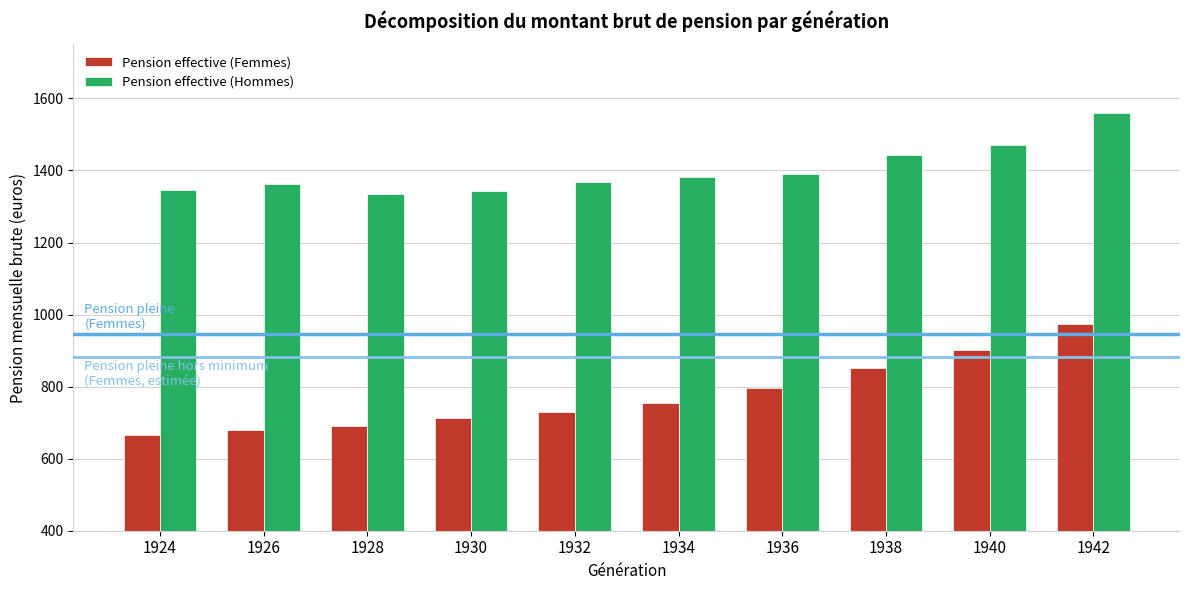

What is the total value across all series at 1926?

2039.6